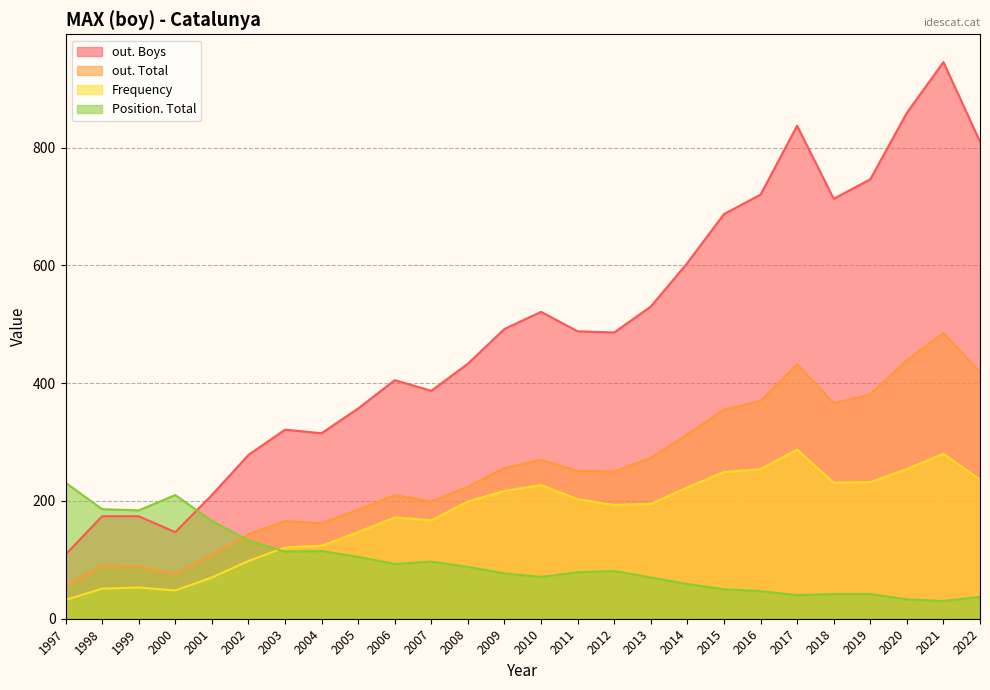

Which category has the lowest value across all series?

2021